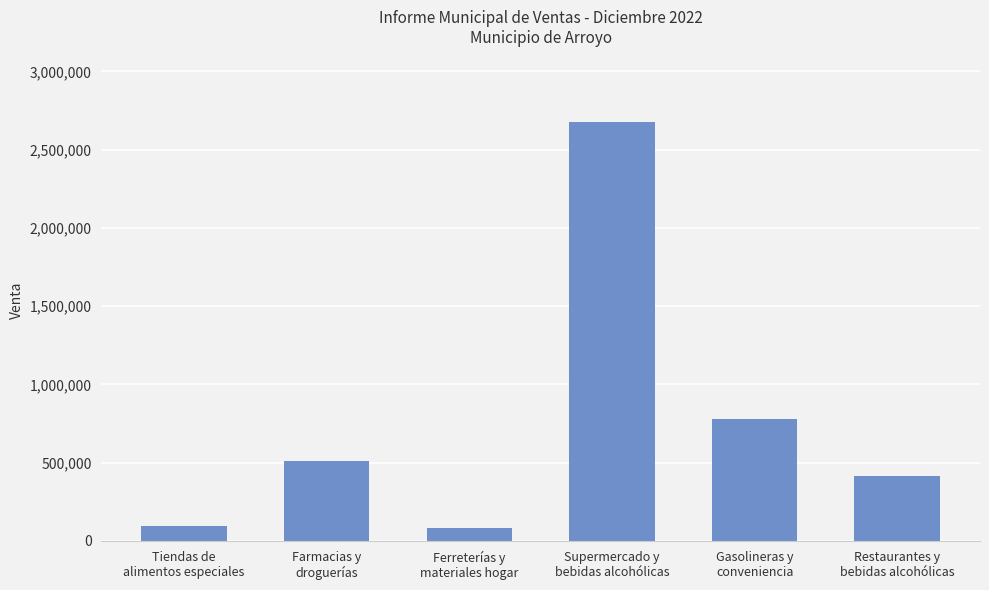

Which category has the highest value across all series?

Supermercado y
bebidas alcohólicas